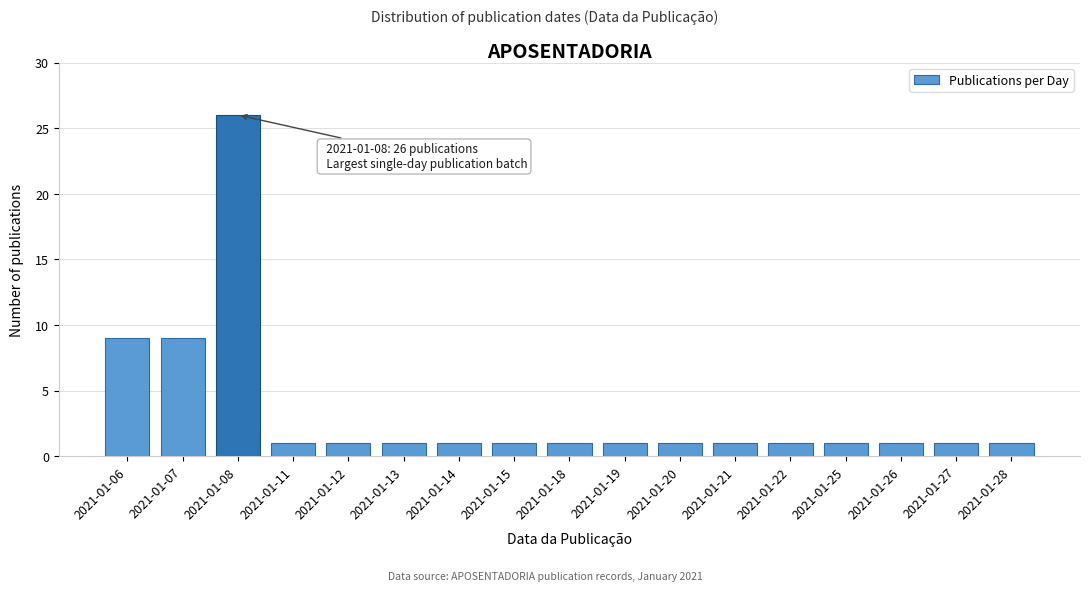

Reading right to left, extract all data points from this chart.

1	1	1	1	1	1	1	1	1	1	1	1	1	1	26	9	9